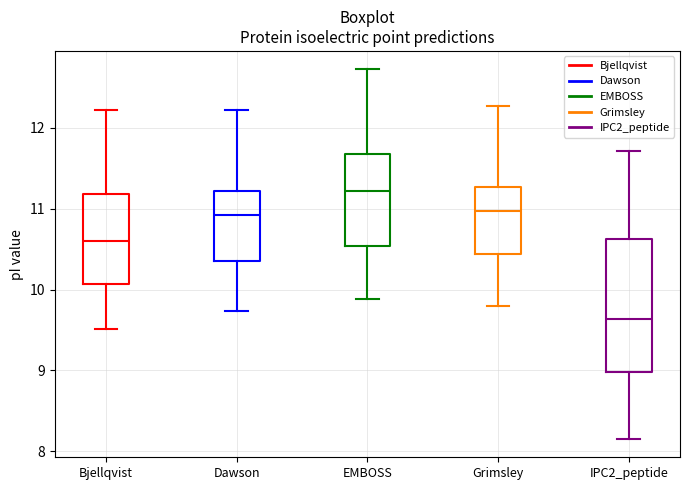

Reading left to right, read every box against the y-axis: the position of its median line, the range the box covers, and the ends of its whiskers. The values are not printed on the chart, so give them approximately, as read against the axis.

Bjellqvist: median 10.6, box 10.1 to 11.2, whiskers 9.5 to 12.2
Dawson: median 10.9, box 10.4 to 11.2, whiskers 9.7 to 12.2
EMBOSS: median 11.2, box 10.5 to 11.7, whiskers 9.9 to 12.7
Grimsley: median 11.0, box 10.4 to 11.3, whiskers 9.8 to 12.3
IPC2_peptide: median 9.6, box 9.0 to 10.6, whiskers 8.2 to 11.7